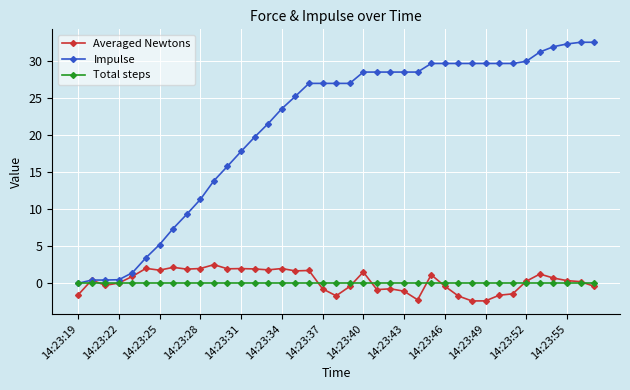

What is the value of the Impulse point at the 20th from the left?

27.0